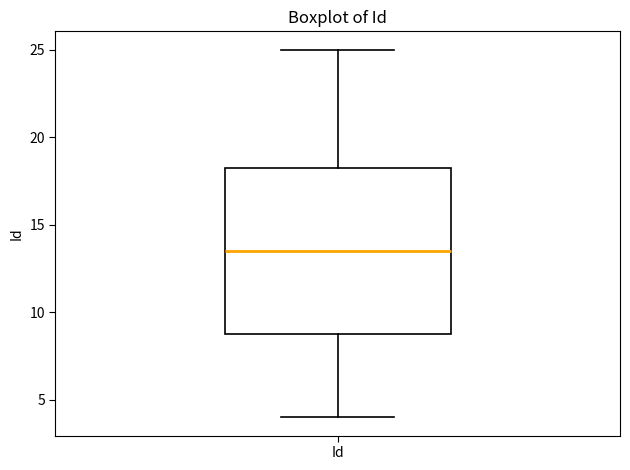

Transcribe this box plot: give where the median line is, the range the box spans, and where the two whiskers end, as read against the y-axis. The values are not printed on the chart, so give them approximately, as read against the axis.

median 13.5, box 9.0 to 18.5, whiskers 4.0 to 25.0